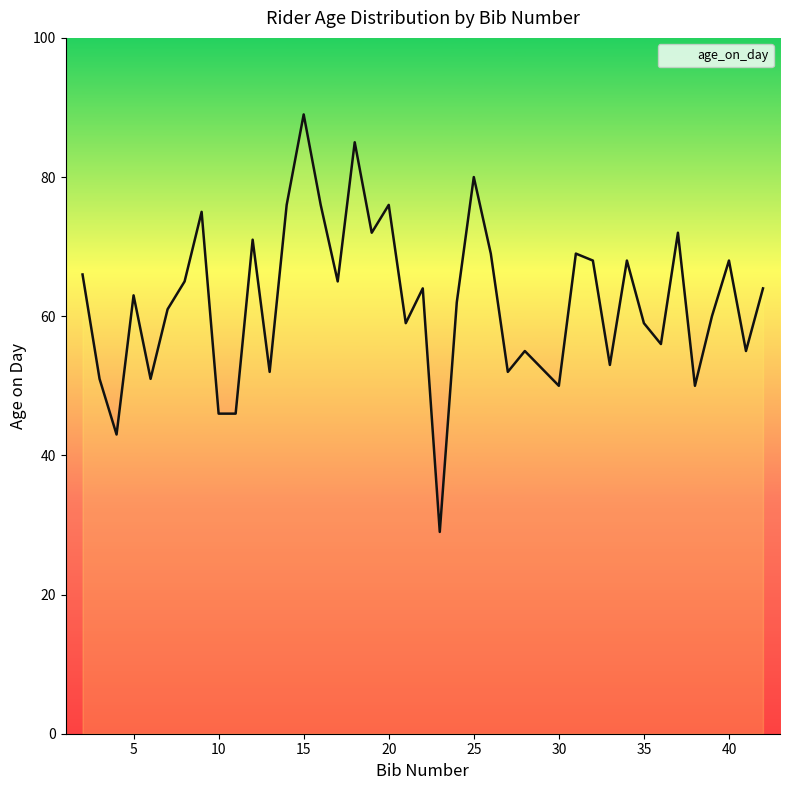

True or false: the data shows 68 at 32.

True